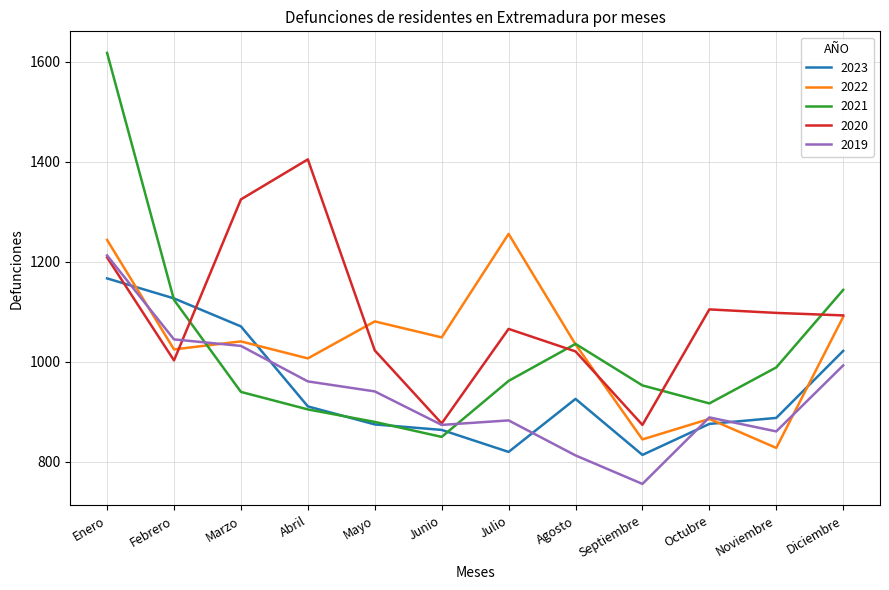

Rank the series by their maximum value, from highest to lowest.

2021, 2020, 2022, 2019, 2023